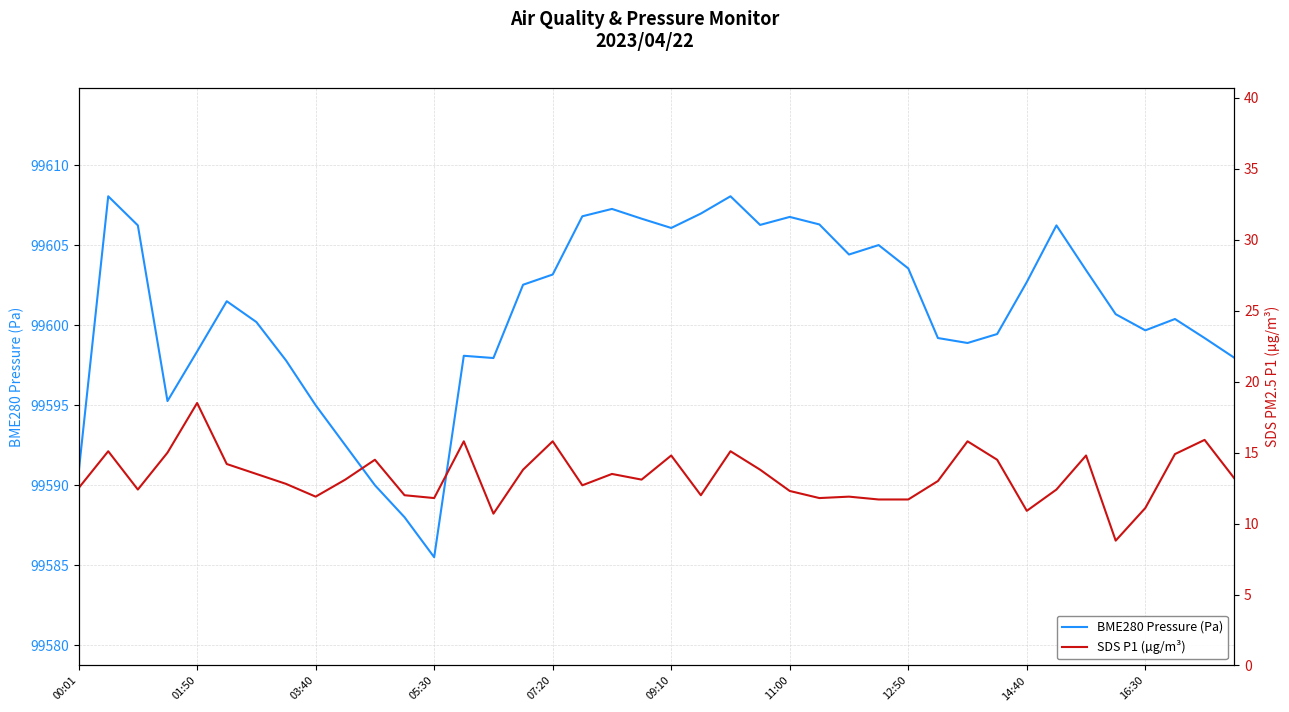

True or false: BME280 Pressure (Pa) has a value of 99606.8 at 11:00.

True